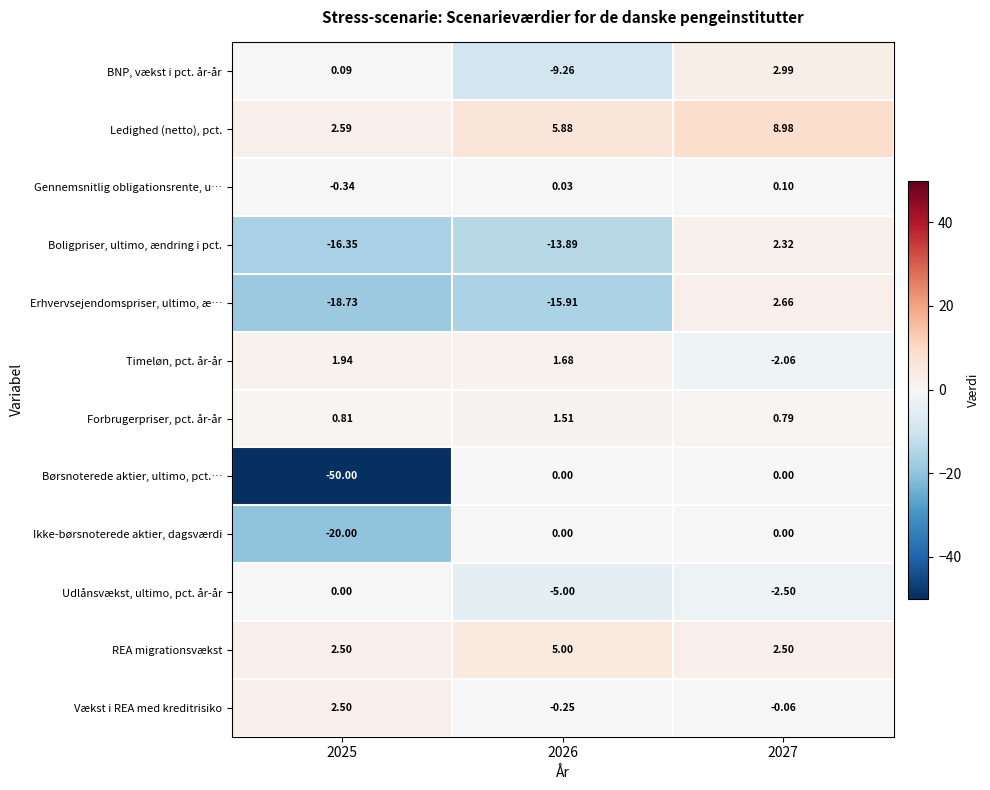

Which series changed the most between 2025 and 2026?

Børsnoterede aktier, ultimo, pct.…